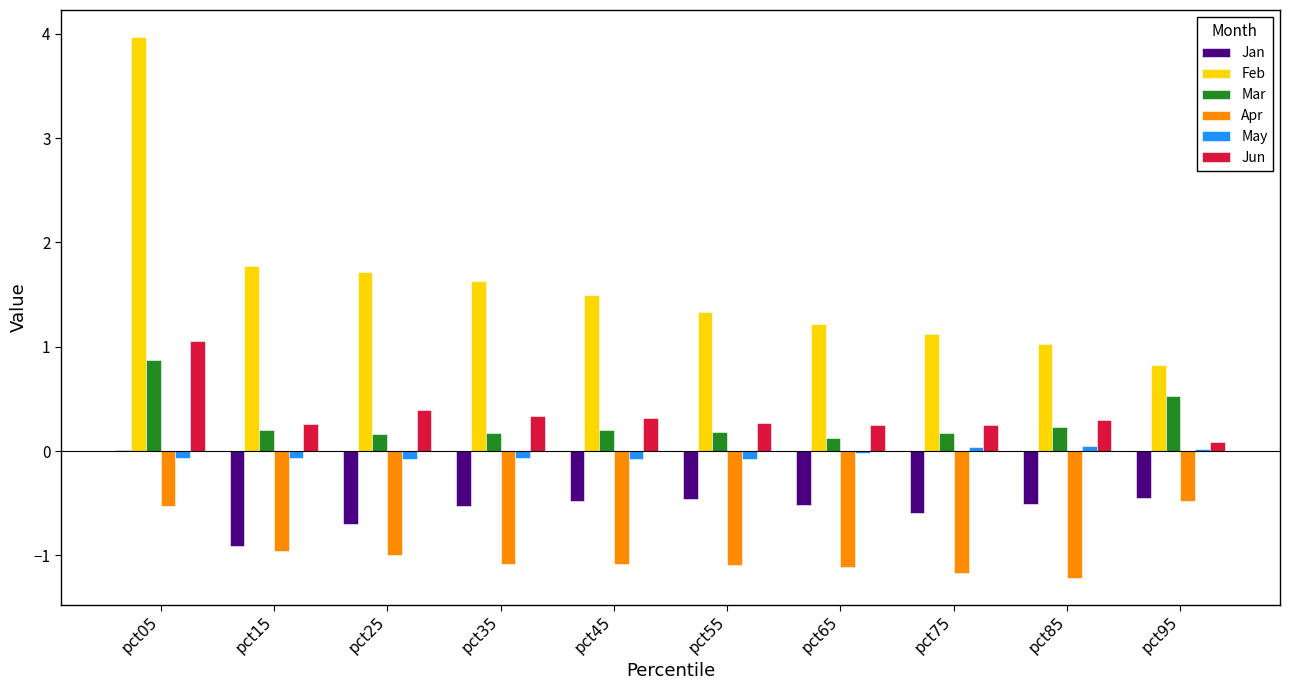

Which label corresponds to the largest value in the chart?

pct05